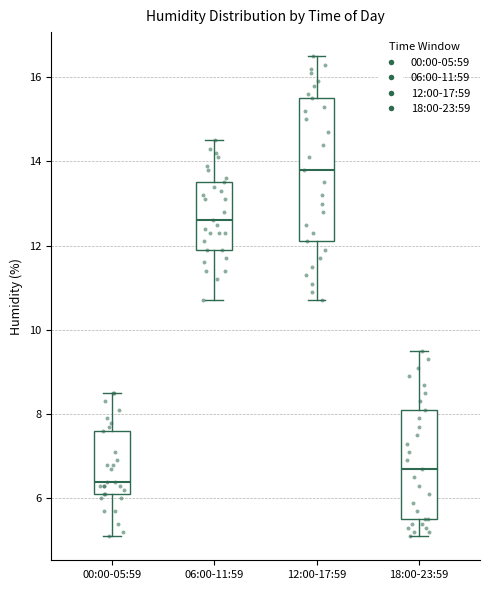

Which box's median line is the lowest?

00:00-05:59